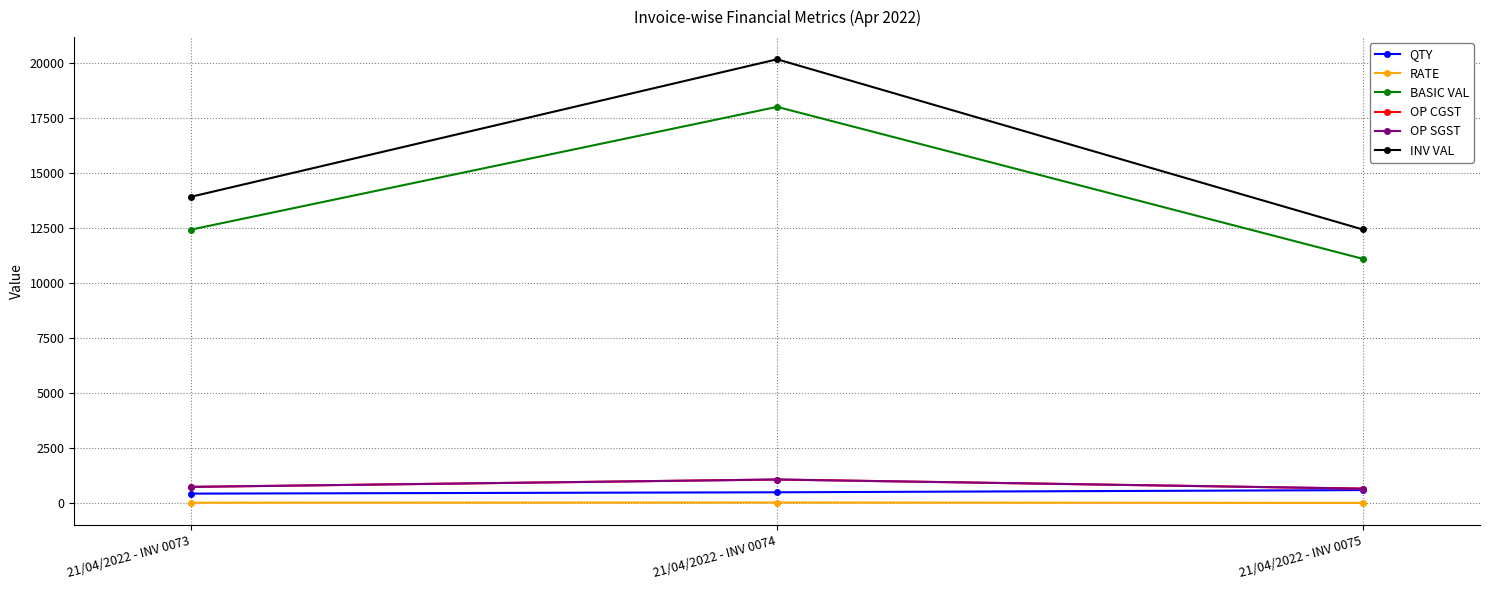

How many QTY values are between 440 and 600?

3